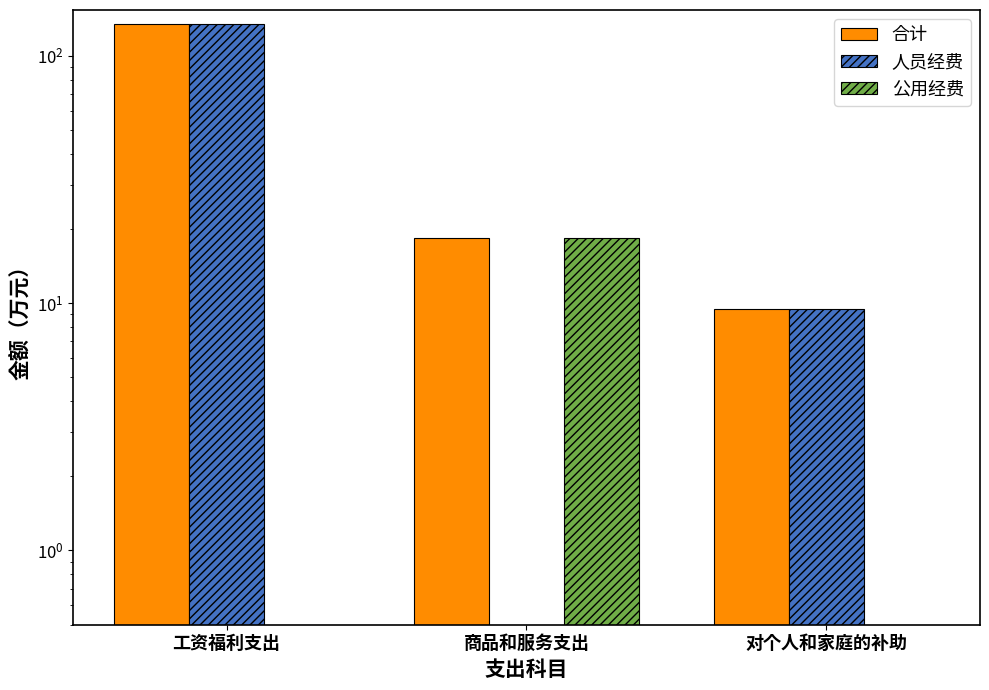

At which category is the sum across all series the highest?

工资福利支出